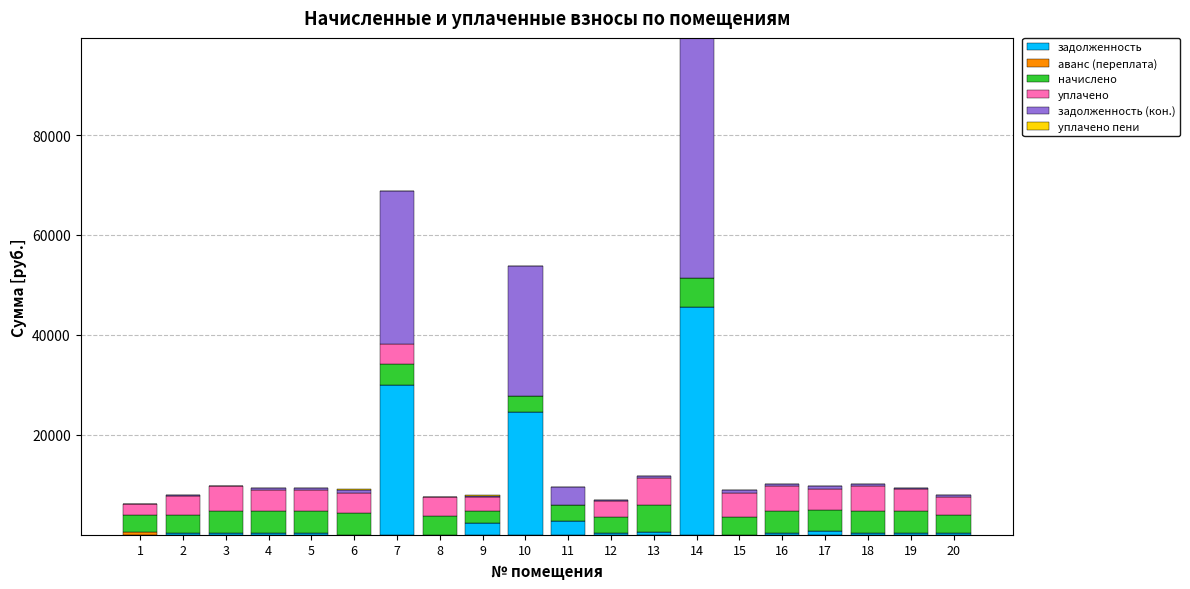

At which category is the sum across all series the highest?

14